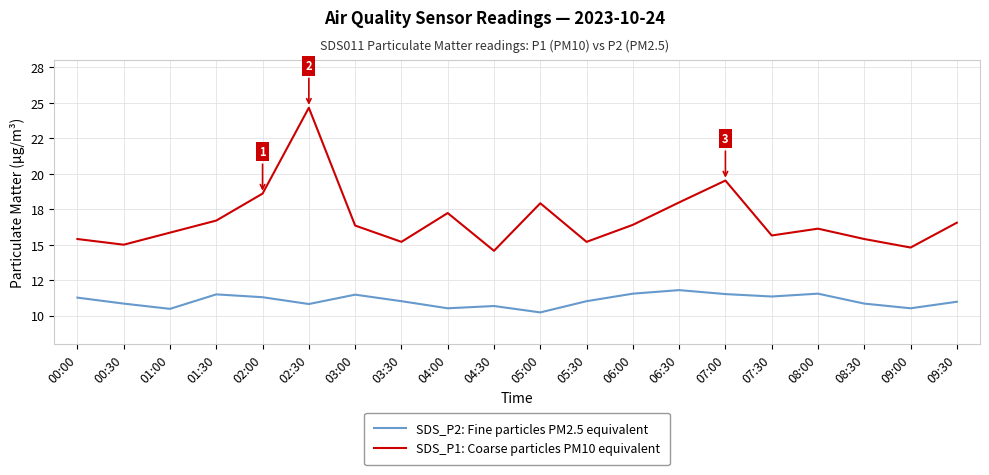

True or false: SDS_P2: Fine particles PM2.5 equivalent and SDS_P1: Coarse particles PM10 equivalent cross at least once.

False